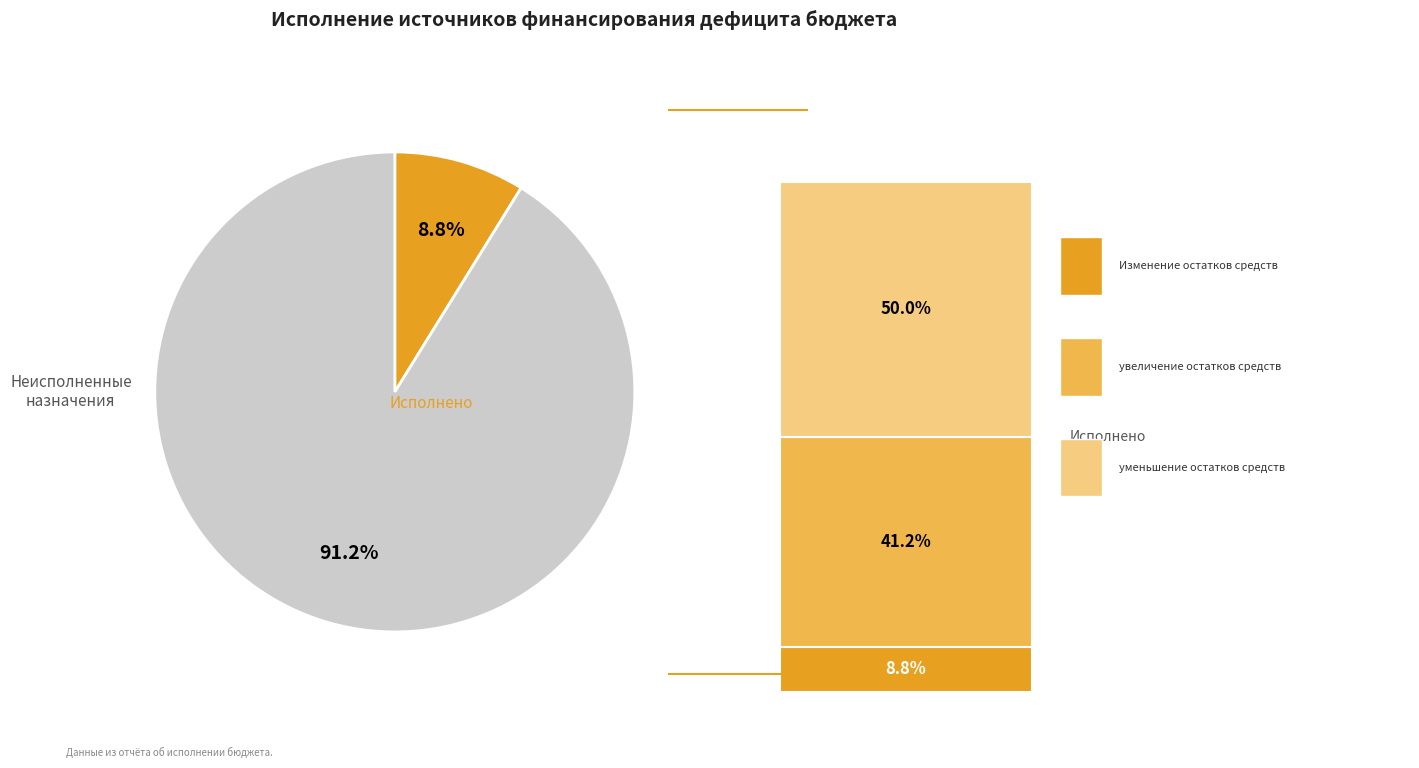

Is there any slice that represents more than half of the pie?

Yes